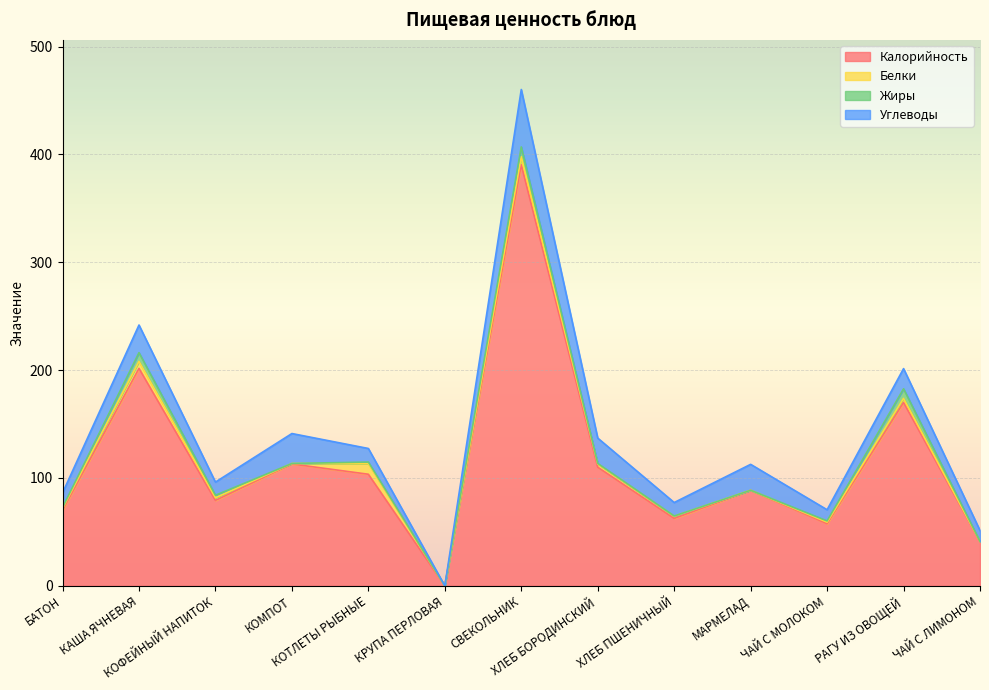

How many lines are shown in the chart?

4